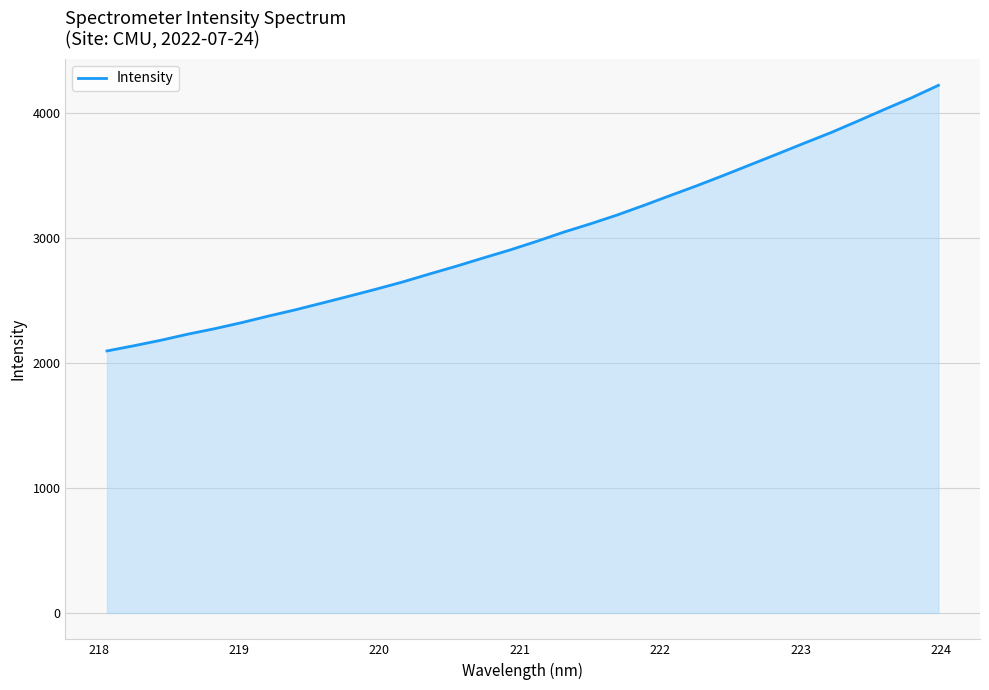

How many values are below 2973?

16